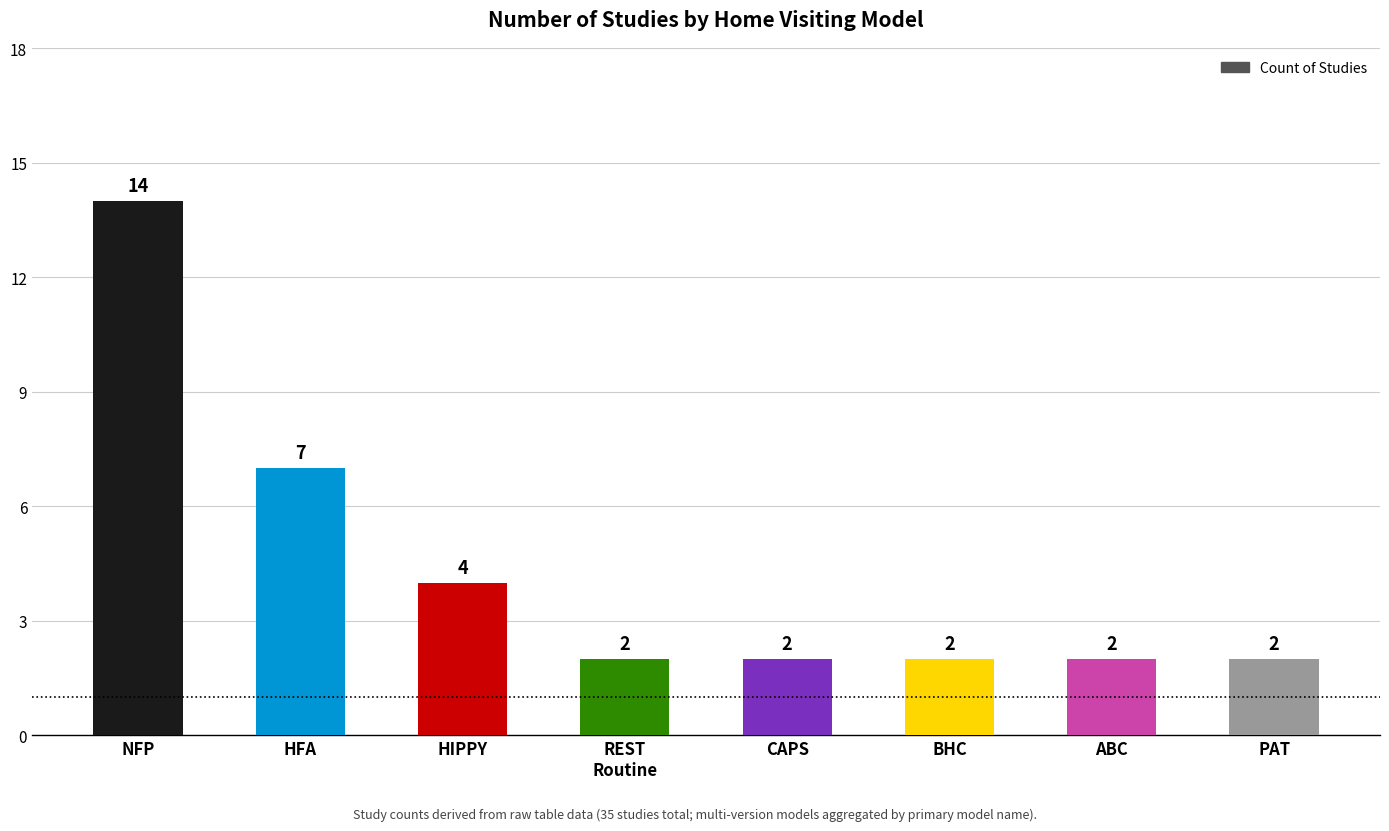

The value at HIPPY is 6. True or false?

False